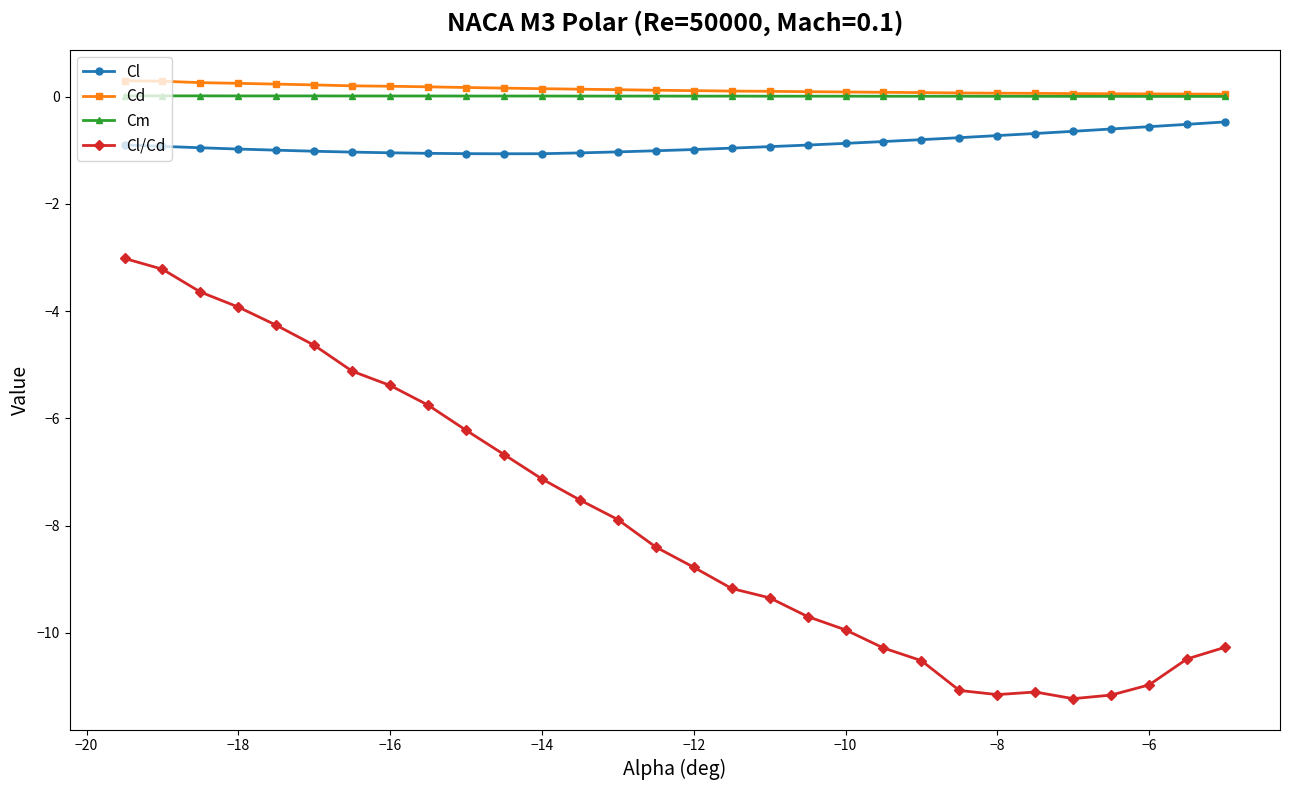

What is the value of the Cl/Cd point at the 19th from the left?

-9.7